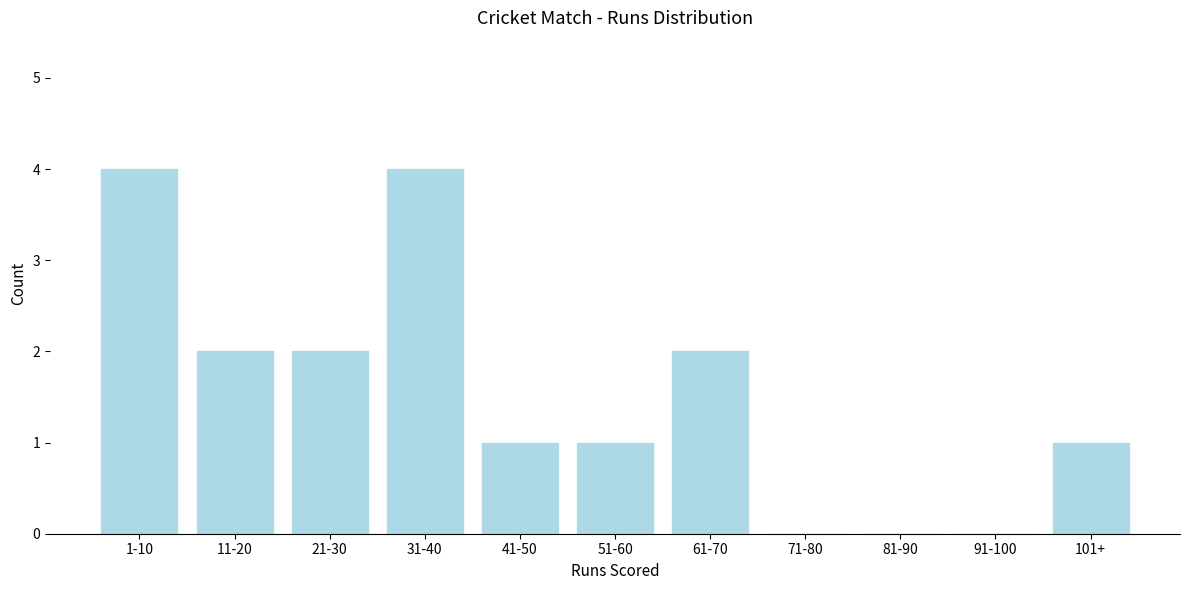

Reading left to right, extract all data points from this chart.

1-10=4	11-20=2	21-30=2	31-40=4	41-50=1	51-60=1	61-70=2	71-80=0	81-90=0	91-100=0	101+=1